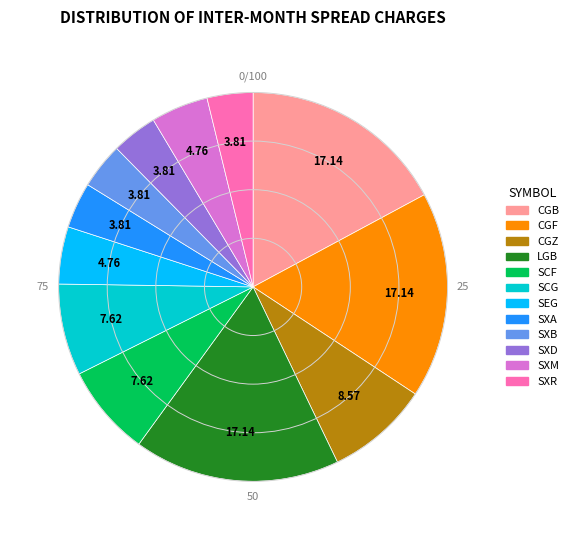

Which has a higher value, SEG or CGB?

CGB